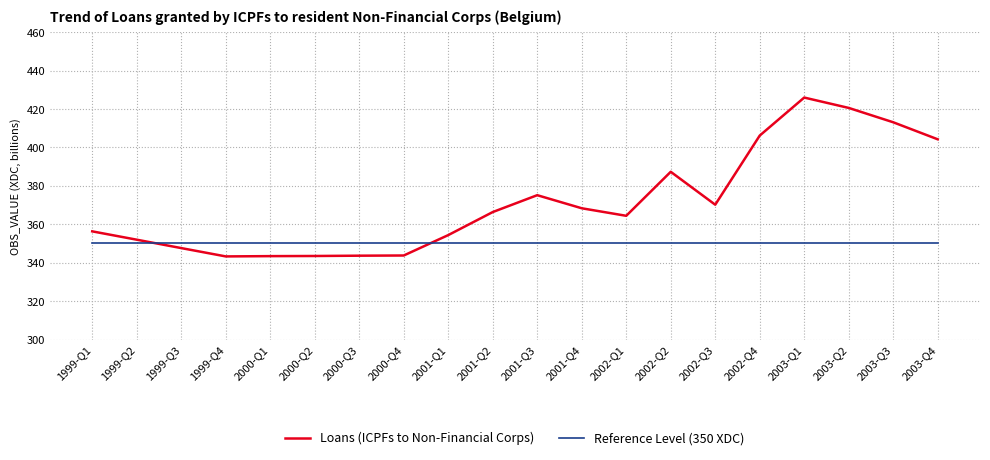

Is the value of Reference Level (350 XDC) at 2000-Q1 greater than the value of Loans (ICPFs to Non-Financial Corps) at 2002-Q2?

No